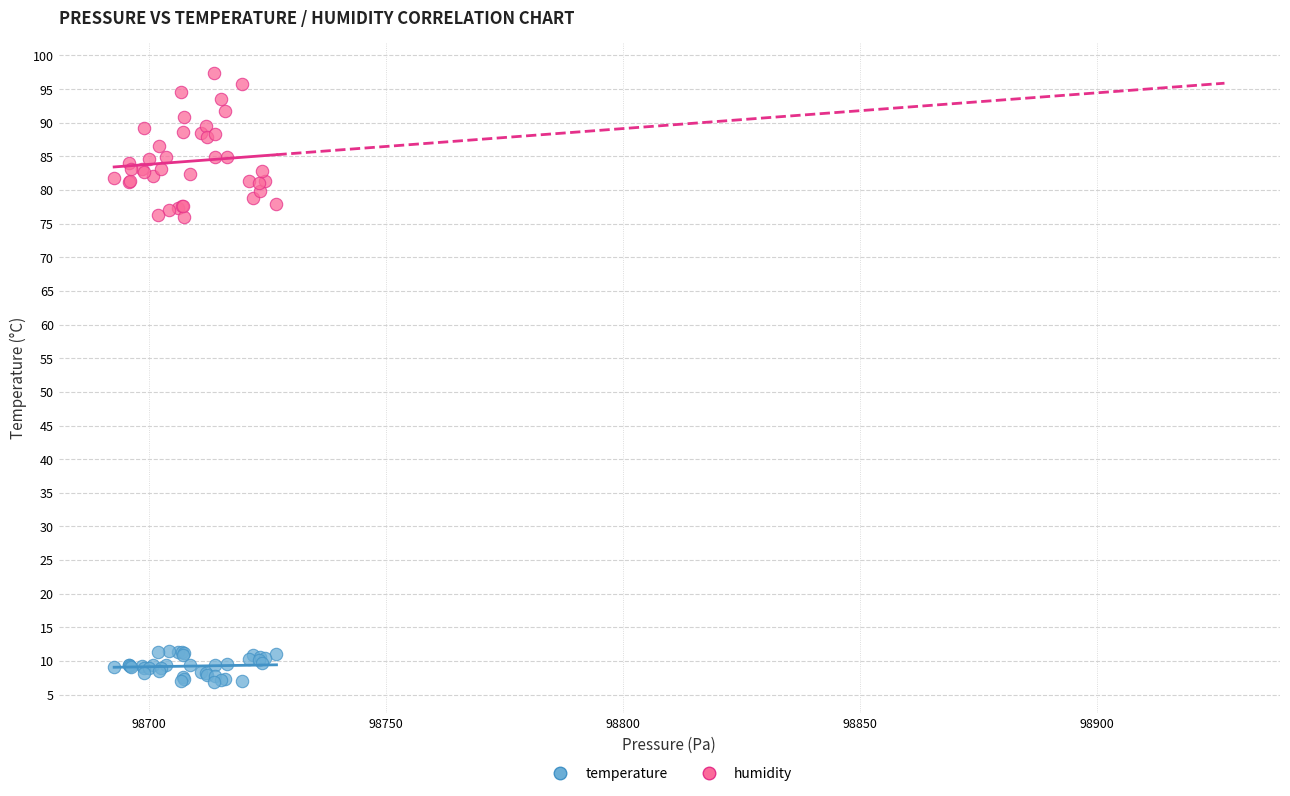

Which series reaches the minimum Y coordinate?

temperature